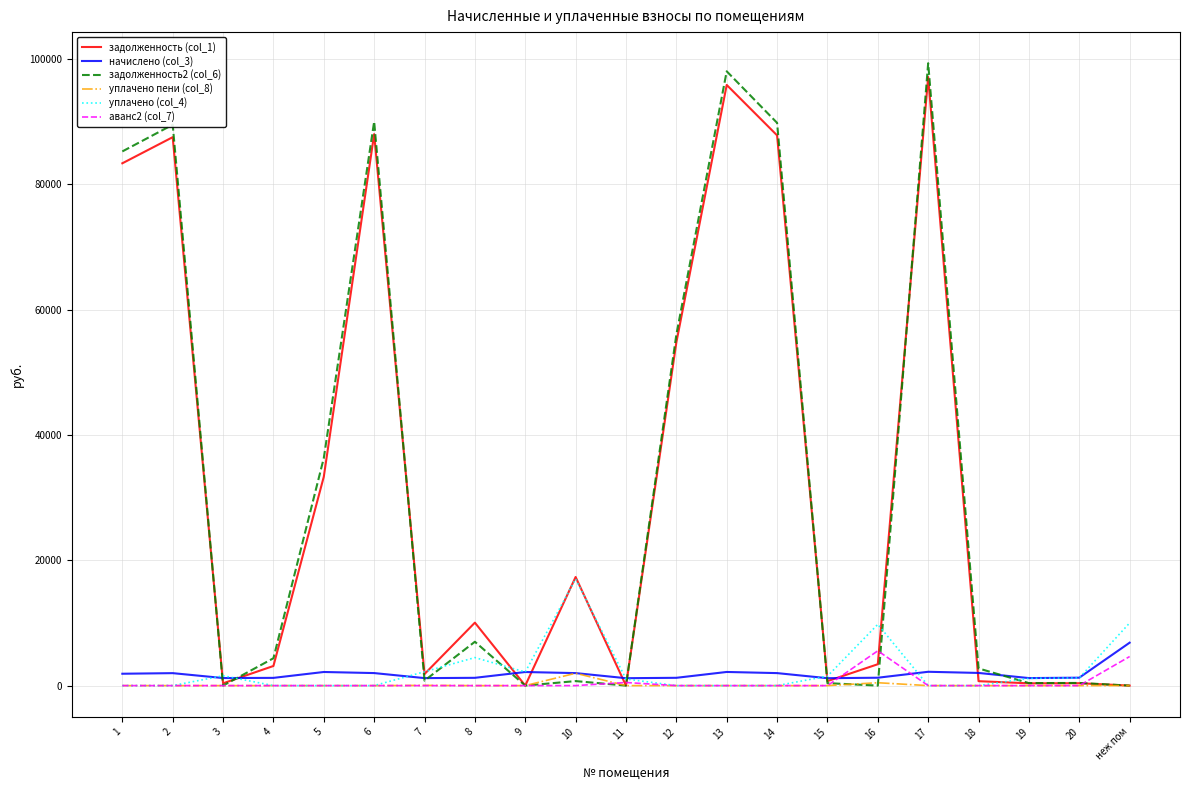

What is the greatest value displayed?

99347.6